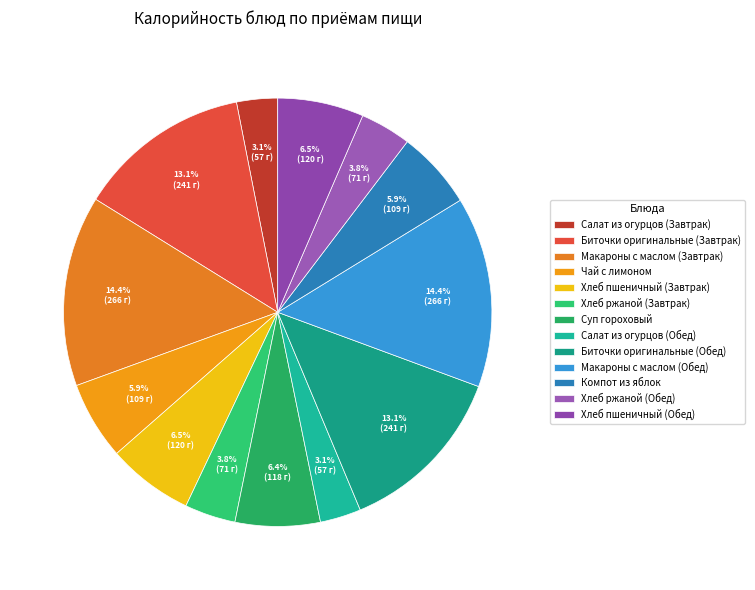

True or false: Хлеб ржаной (Обед) accounts for 4% of the total.

True